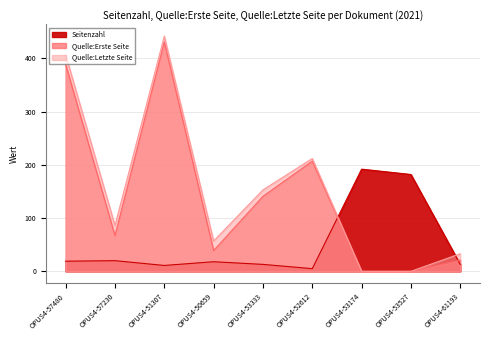

True or false: Seitenzahl and Quelle:Erste Seite intersect in this chart.

True